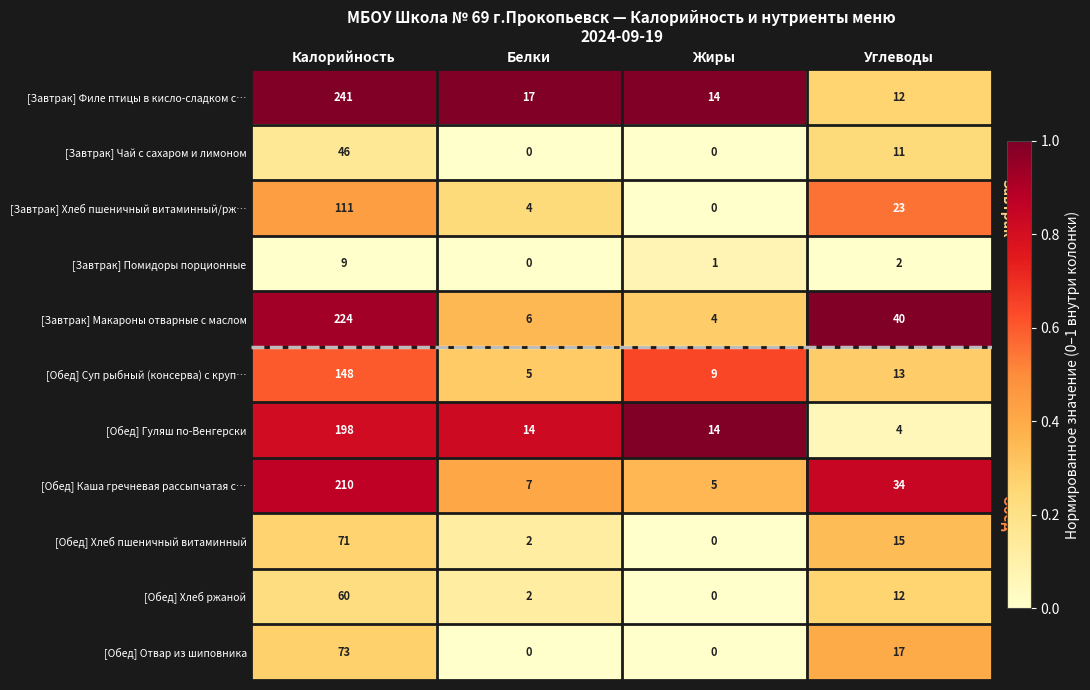

Which series changed the most between Калорийность and Белки?

[Завтрак] Филе птицы в кисло-сладком с…